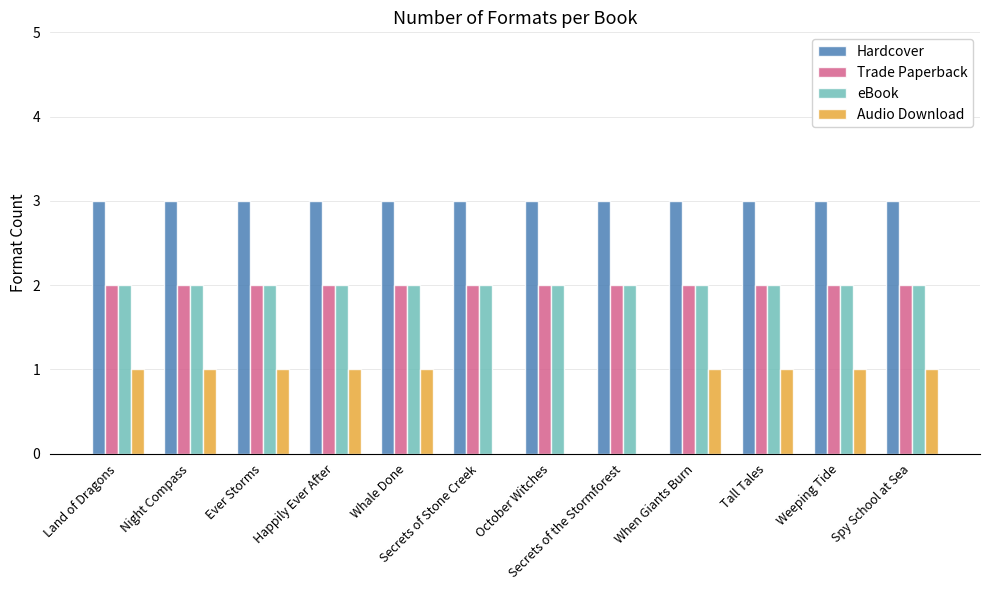

The Trade Paperback series shows 1 at Secrets of the Stormforest. True or false?

False